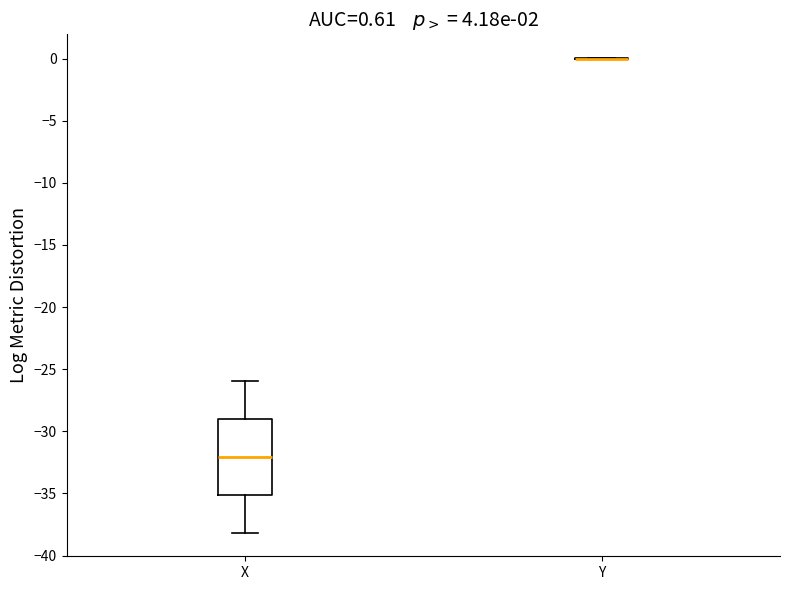

Comparing the boxes themselves (not the whiskers), which one is the tallest?

X